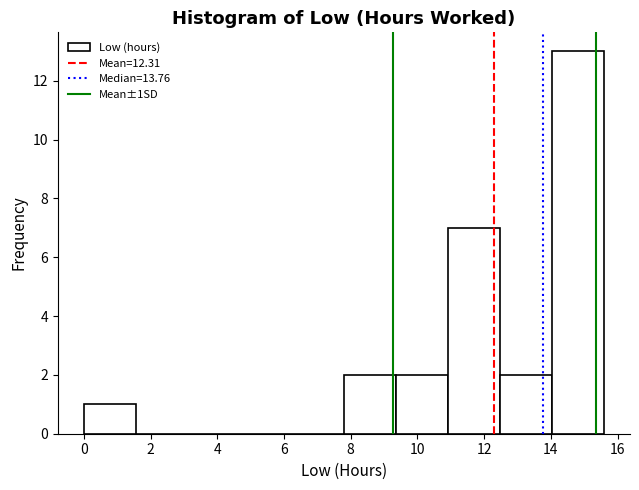

Reading left to right, transcribe this chart: for each bar, give the range it covers on the x-axis and its height. Neither the bar edges nor the heights are printed on the chart, so give them approximately, as read against the axes.

0.0 to 1.6: 1
1.6 to 3.2: 0
3.2 to 4.6: 0
4.6 to 6.2: 0
6.2 to 7.8: 0
7.8 to 9.4: 2
9.4 to 11.0: 2
11.0 to 12.4: 7
12.4 to 14.0: 2
14.0 to 15.6: 13